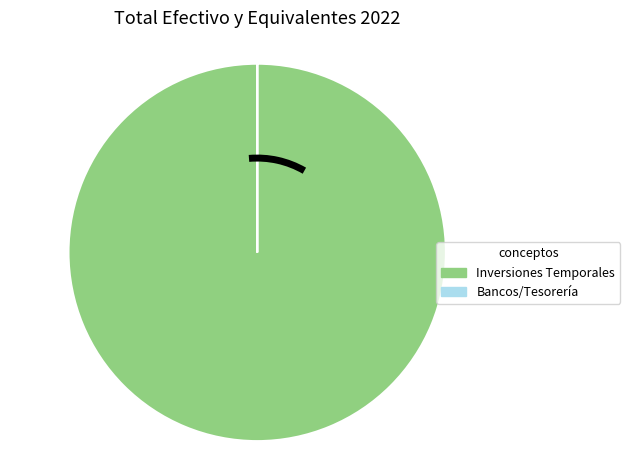

Is there any slice that represents more than half of the pie?

Yes